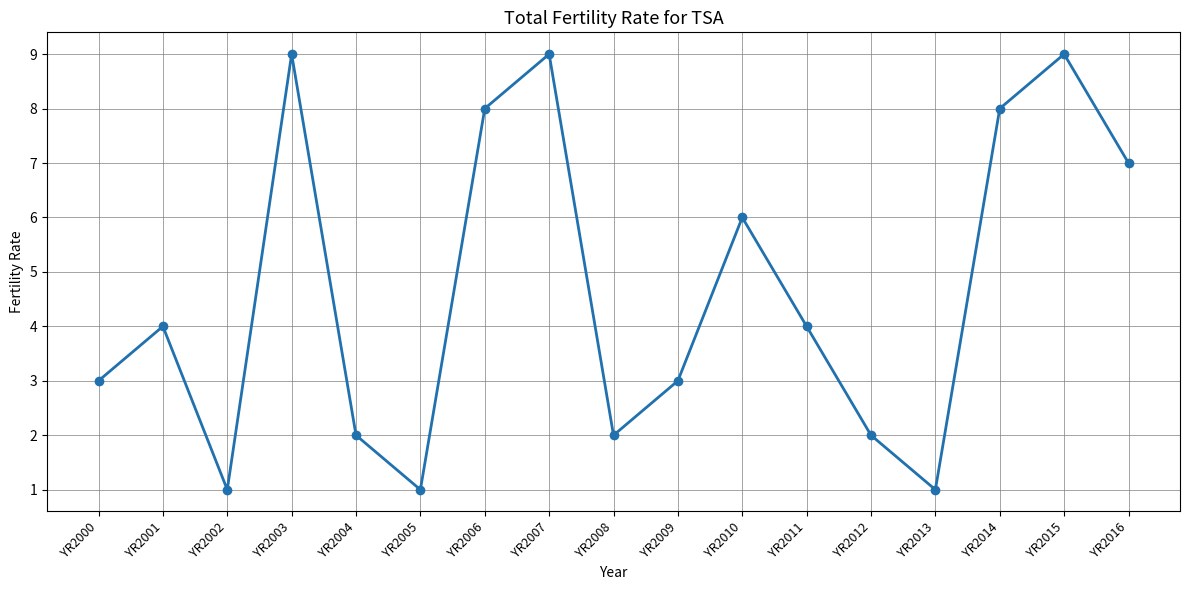

What is the sum of the values at YR2002 and YR2008?

3